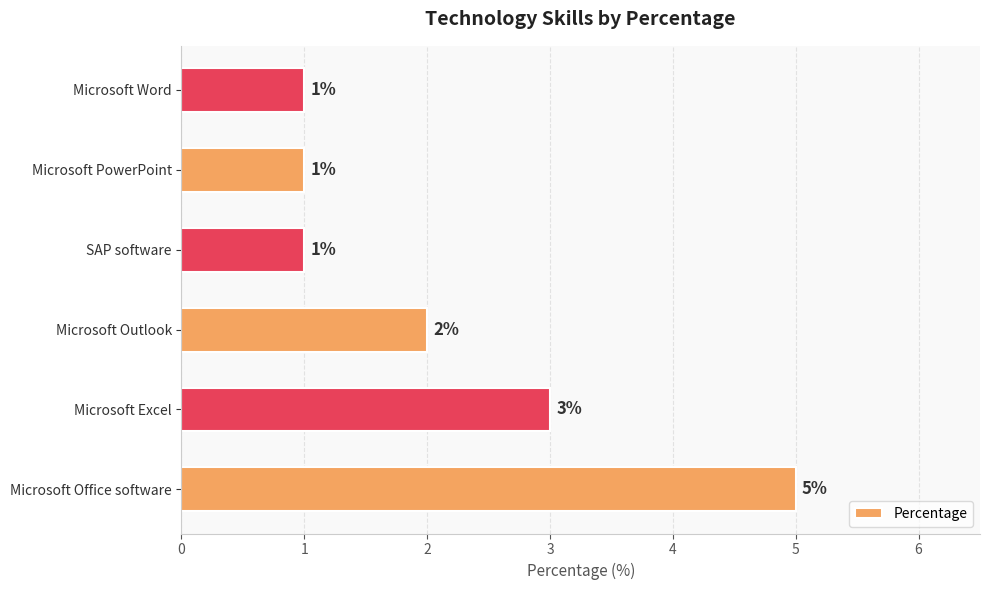

At which label is the value closest to 3?

Microsoft Excel